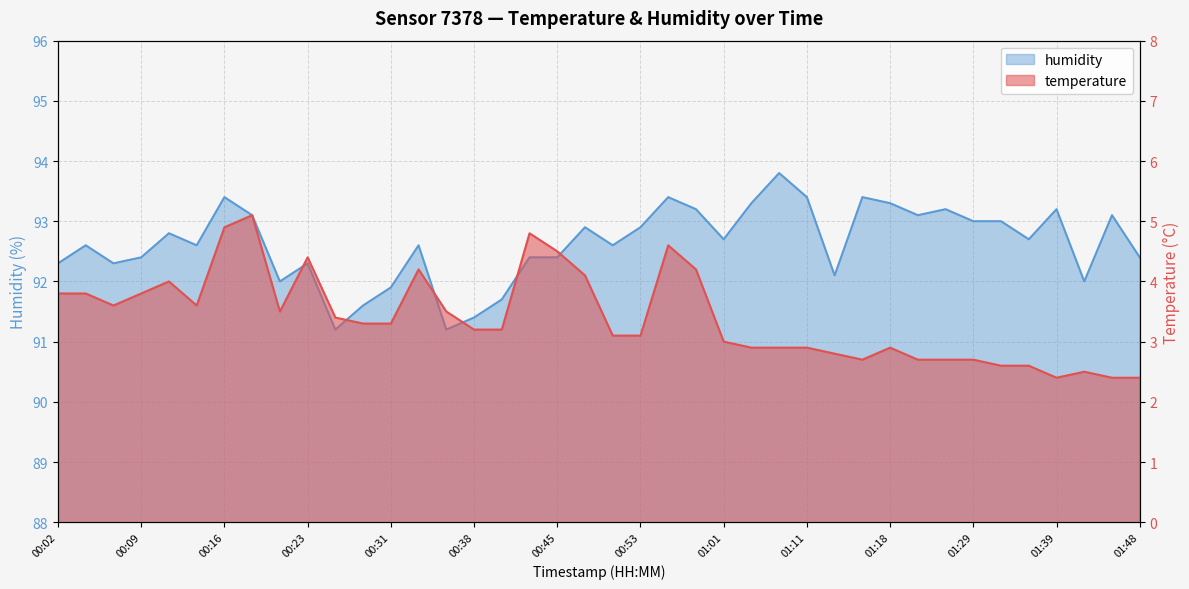

True or false: temperature and humidity cross at least once.

False